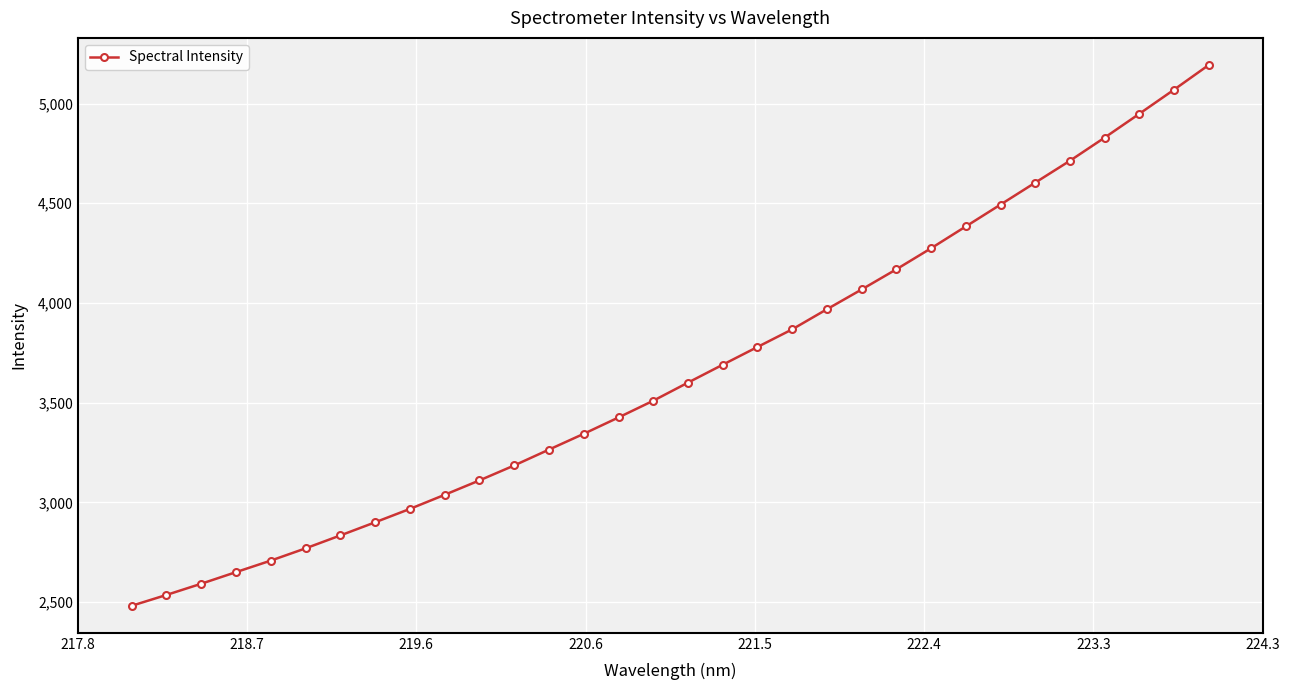

What is the minimum value shown in the chart?

2481.3